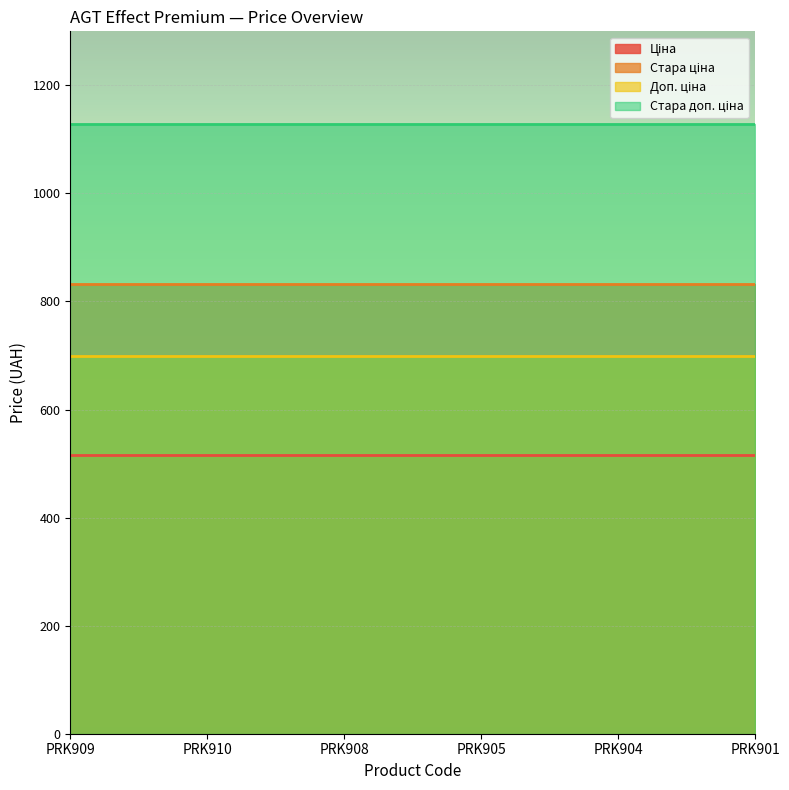

What position from the right is PRK901?

1